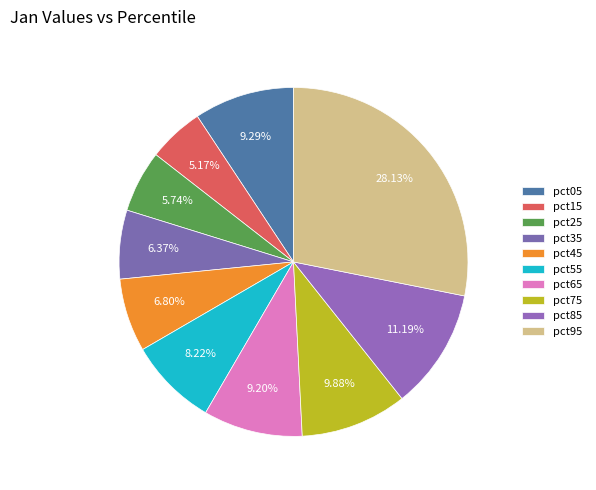

Is pct35 the majority of the pie?

No